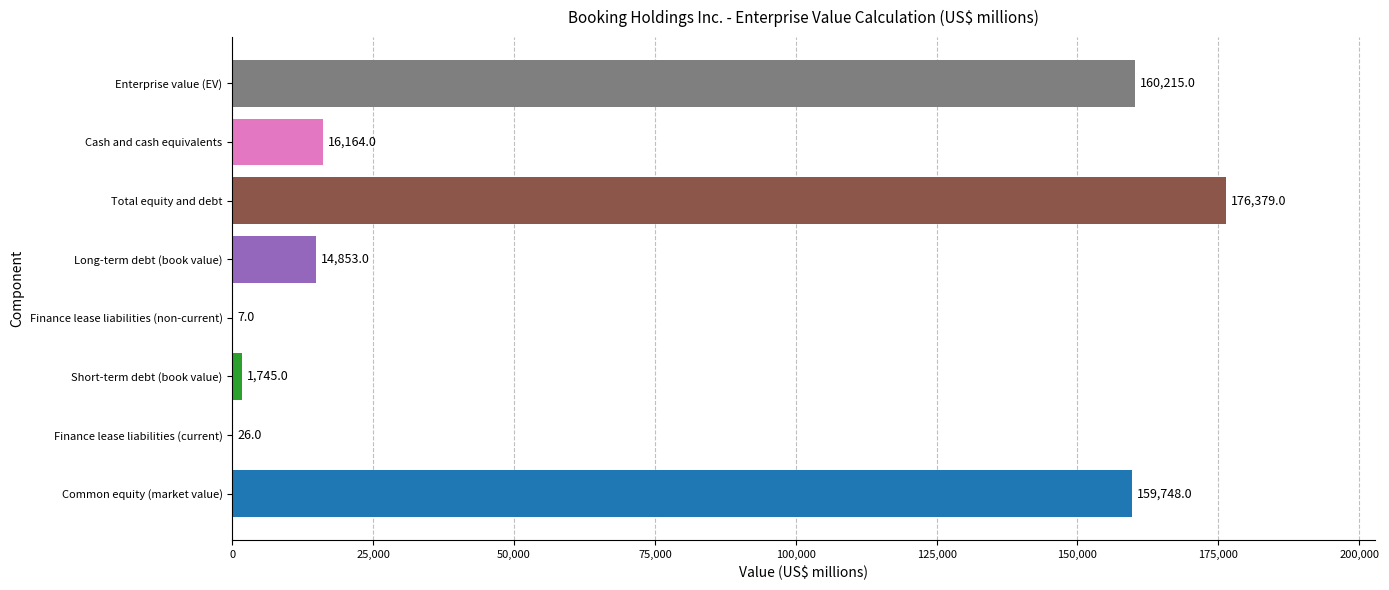

True or false: the data shows 5354 at Long-term debt (book value).

False